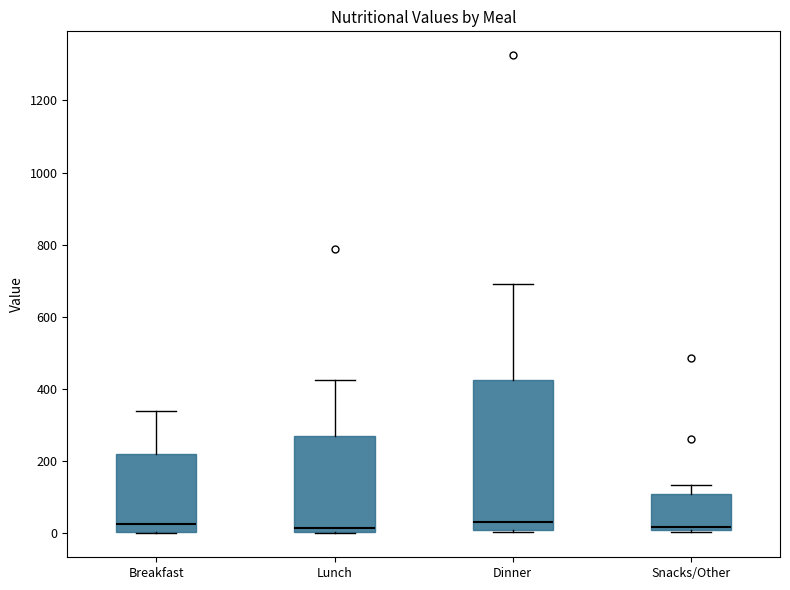

Reading left to right, transcribe this box plot: for each box, give where its median line is, the range the box spans, and where its two whiskers end, as read against the y-axis. The values are not printed on the chart, so give them approximately, as read against the axis.

Breakfast: median 20, box 0 to 220, whiskers 0 to 340
Lunch: median 20, box 0 to 260, whiskers 0 to 420
Dinner: median 40, box 0 to 420, whiskers 0 to 700
Snacks/Other: median 20, box 0 to 100, whiskers 0 (just below the box's lower edge) to 140